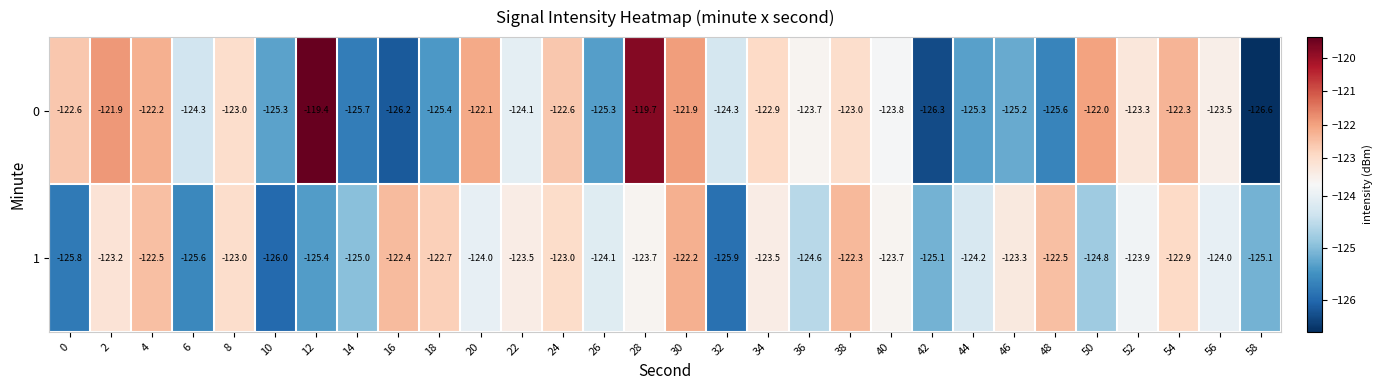

What is the difference between the second highest and minimum values in the 1 series?

3.7